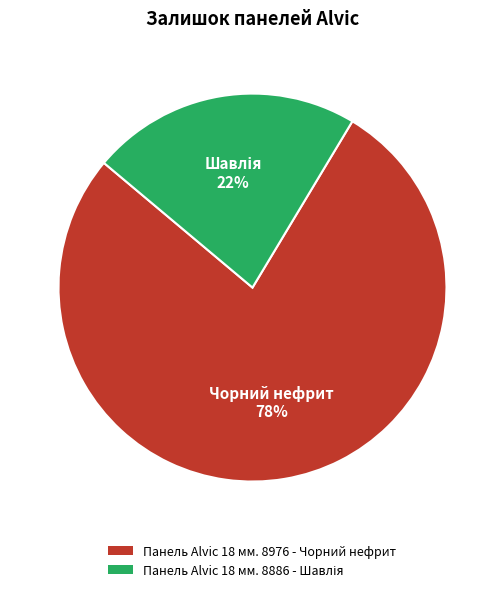

To the nearest percent, what is the average slice percentage?

50%